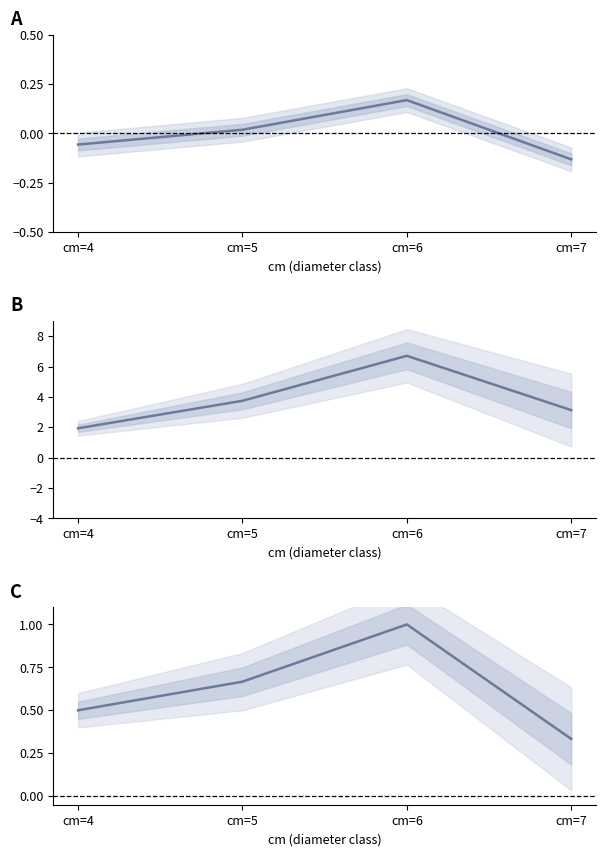

What is the value of the produit_nbre (normalized) point at the 1st from the left?

-0.1